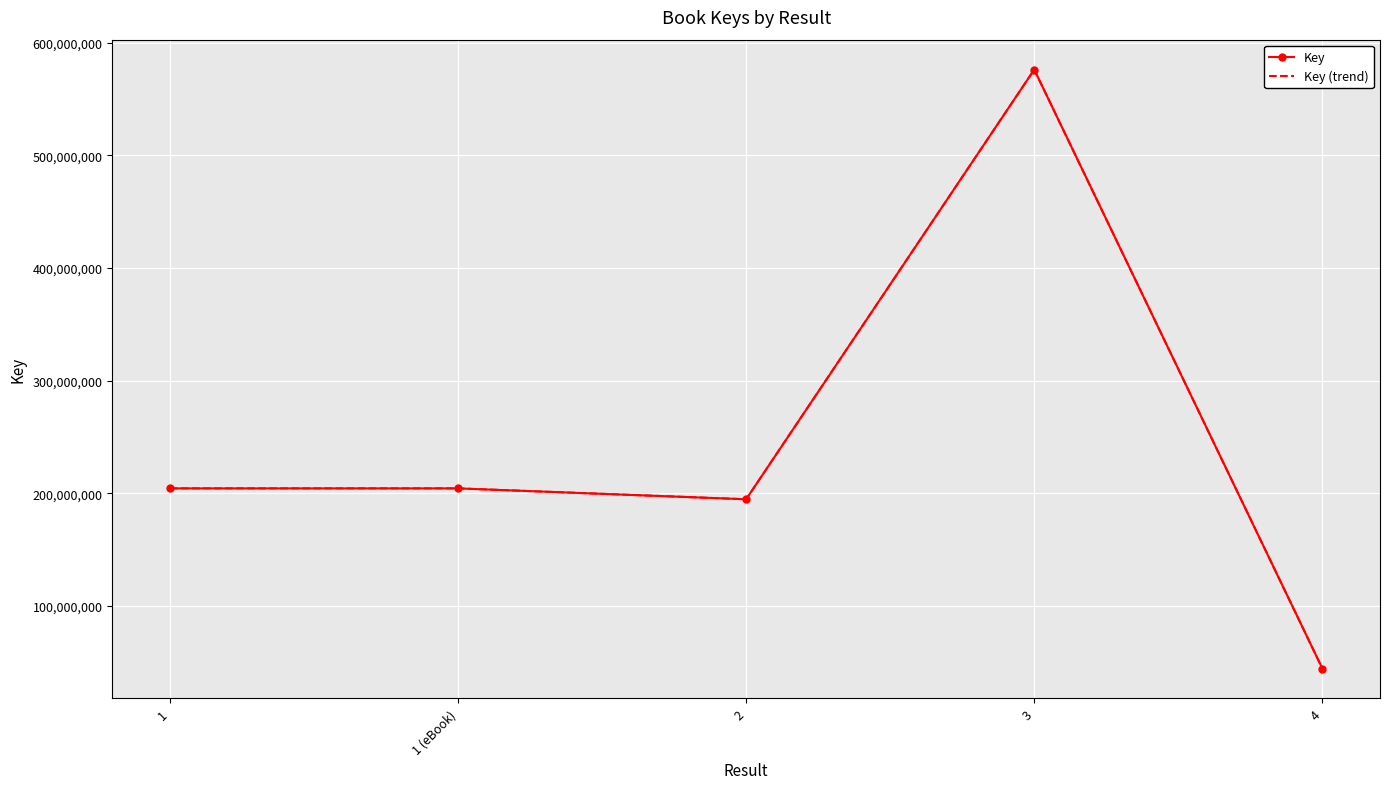

Is it true that Key equals 44519978 at 4?

True